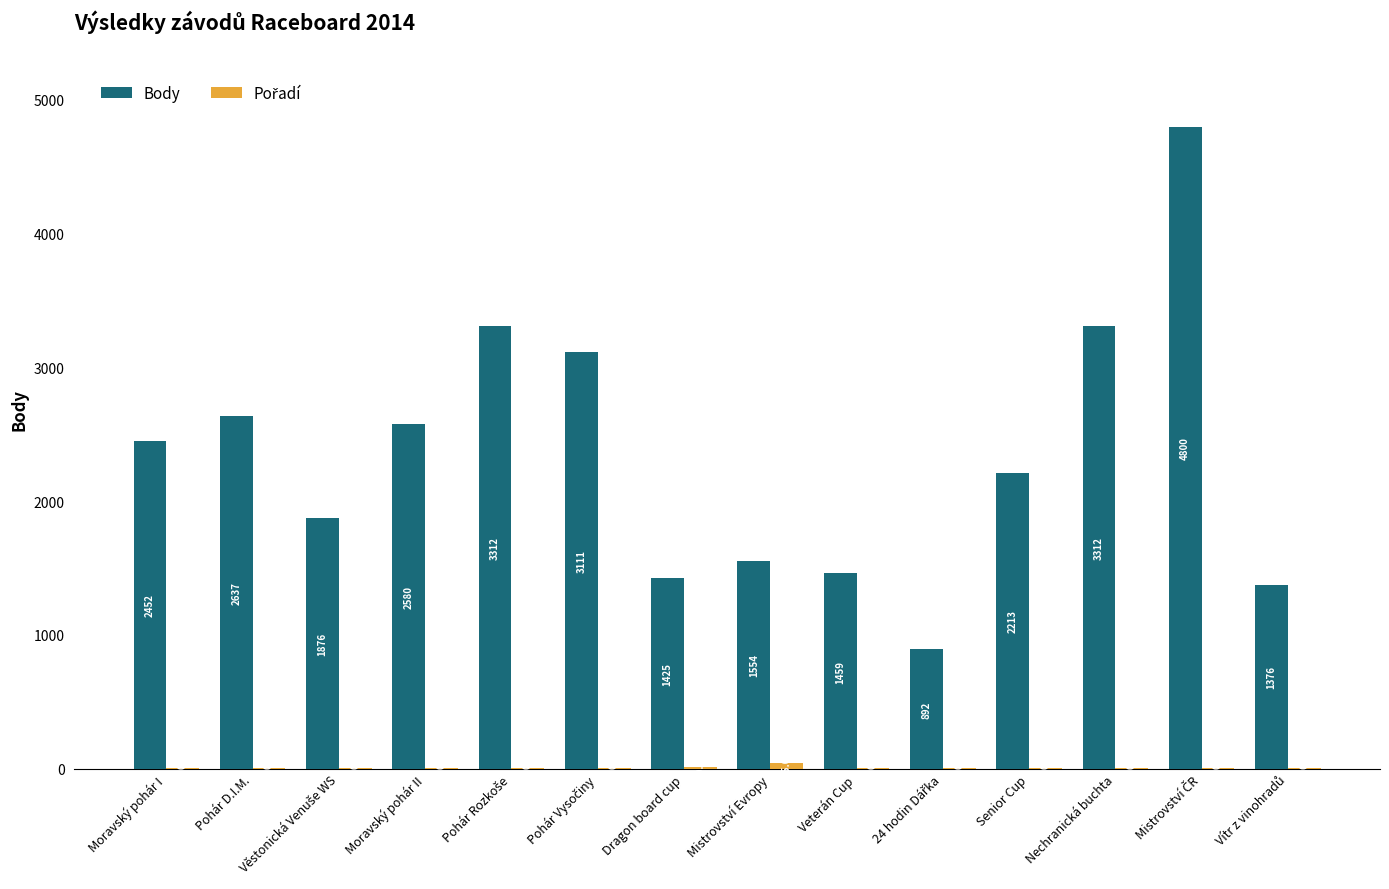

Which series has the largest total across all categories?

Body